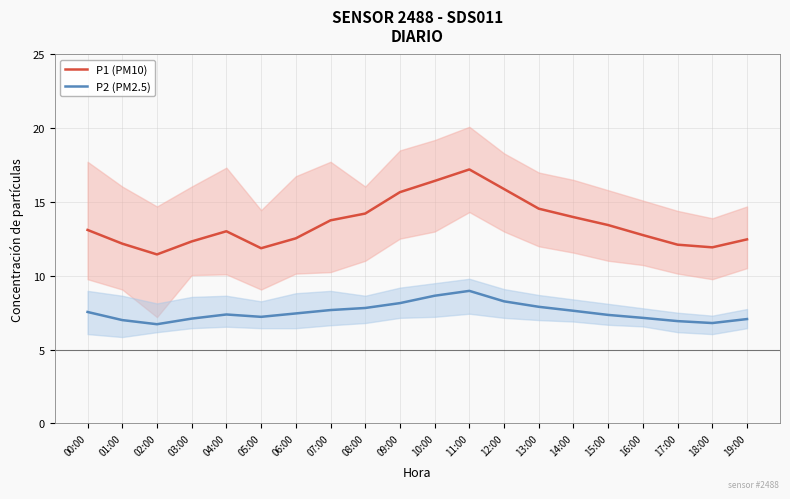

What is the sum of the P1 (PM10) values at 01:00 and 18:00?

24.1